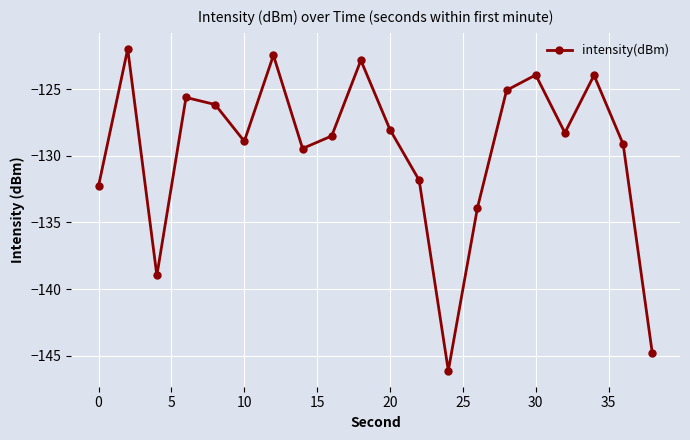

How many interior local valleys (lower than both neighbors) does the data have?

5